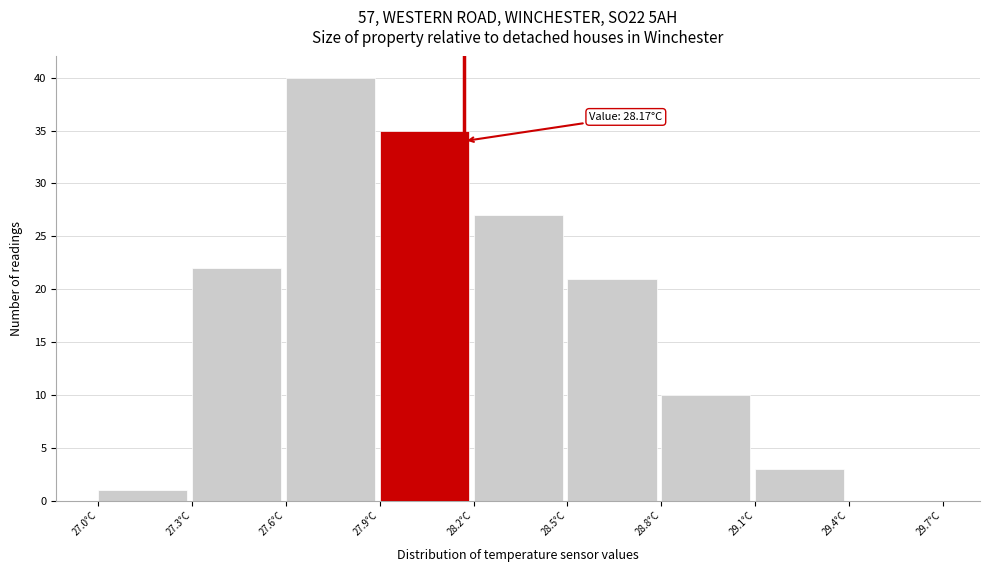

Which range on the x-axis has the tallest bar?

27.6 to 27.9